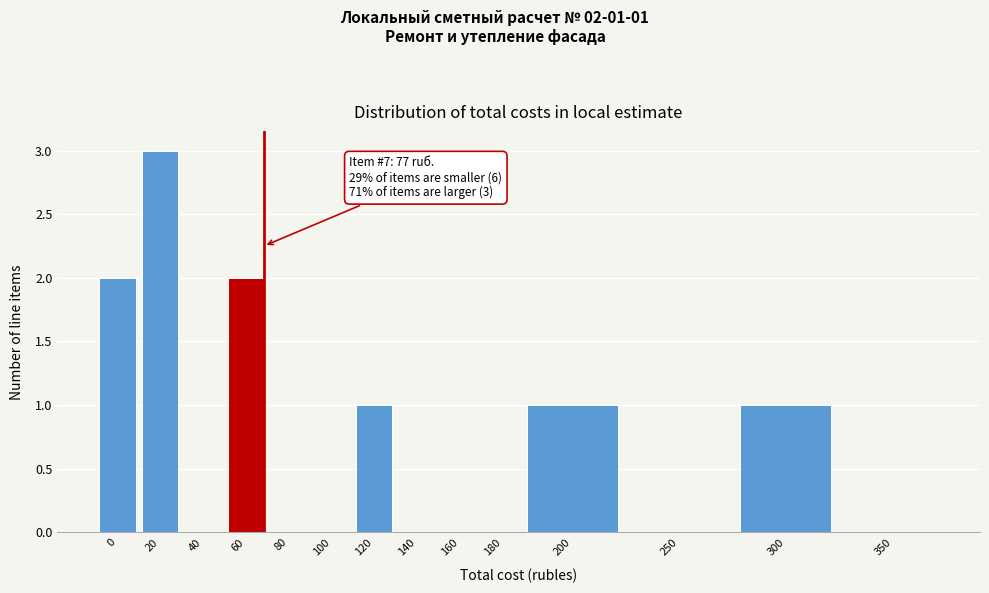

Reading left to right, what are all the values shown in this chart?

0=2	20=3	40=0	60=2	80=0	100=0	120=1	140=0	160=0	180=0	200=1	250=0	300=1	350=0